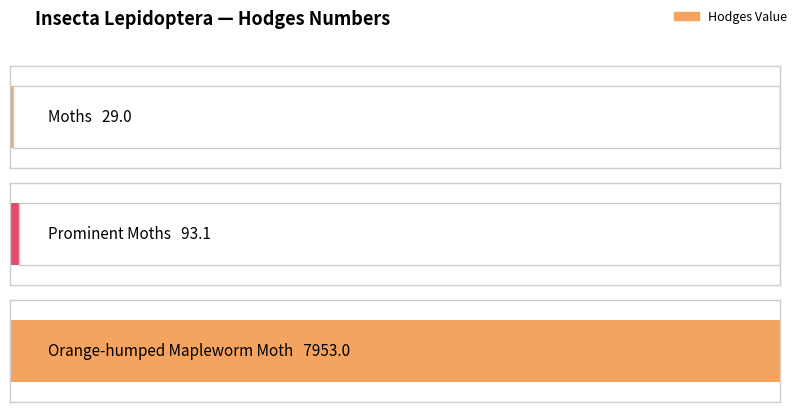

List the labels in order of value, smallest first.

Moths, Prominent Moths, Orange-humped Mapleworm Moth